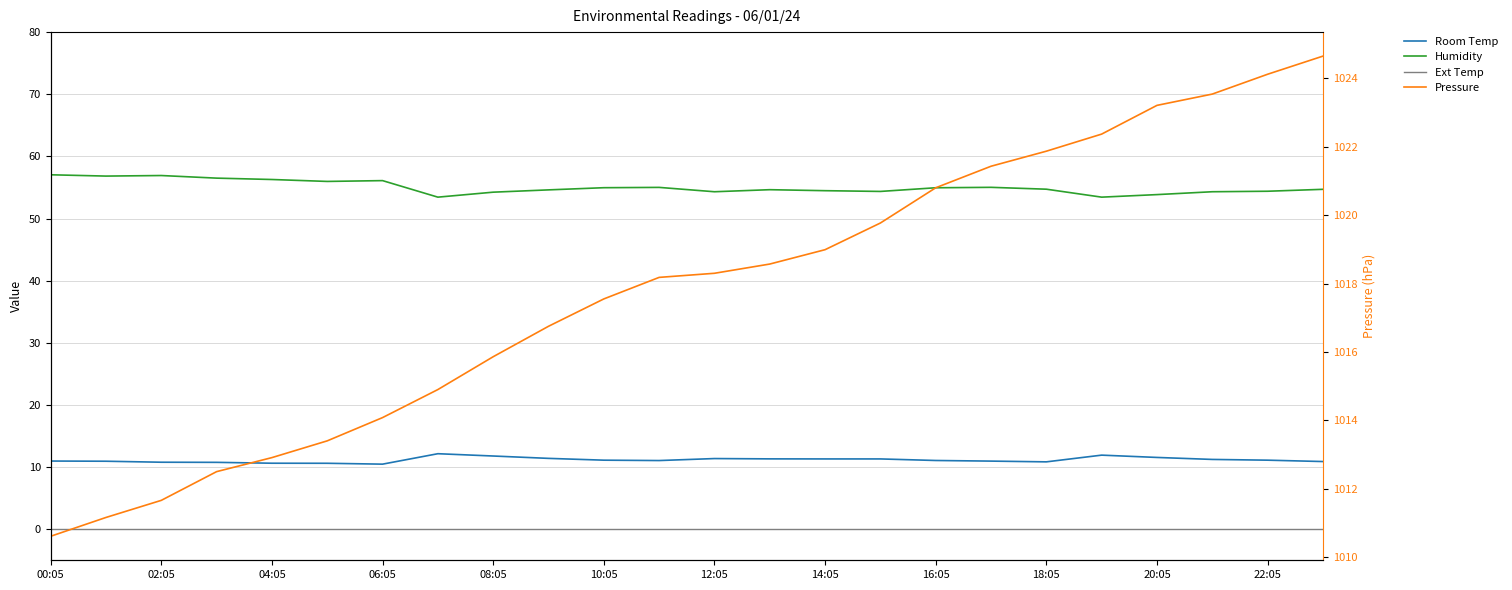

At 18:05, list the series in order from smallest to largest.

Ext Temp, Room Temp, Humidity, Pressure